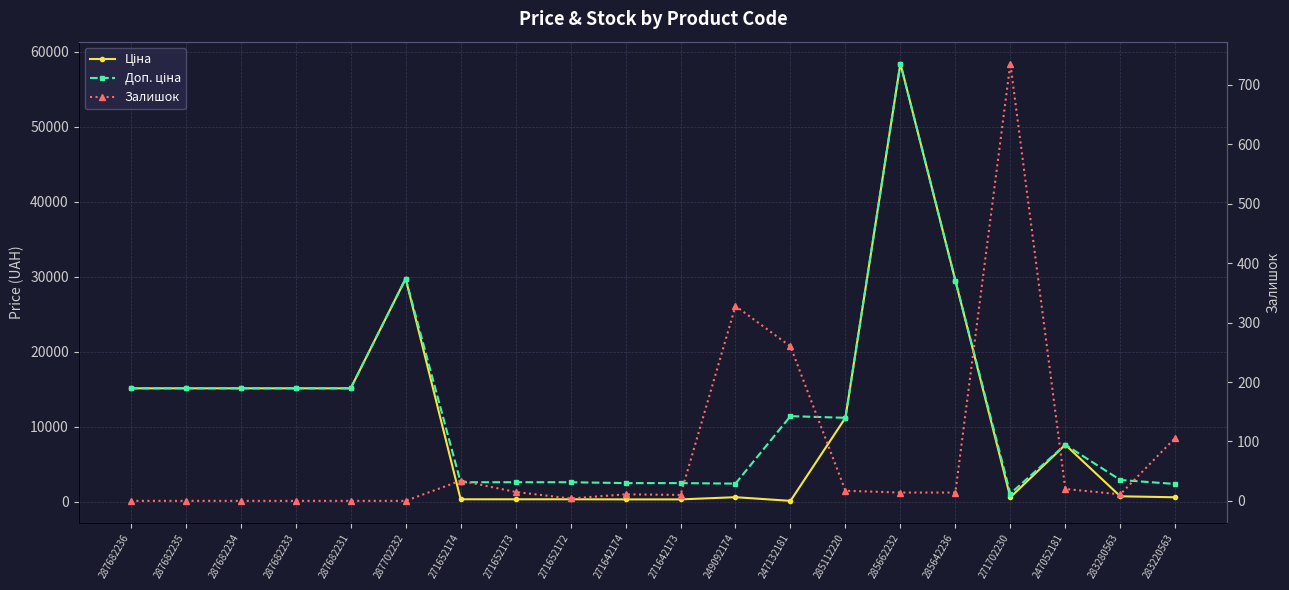

Which series changed the most between 271642173 and 285642236?

Ціна